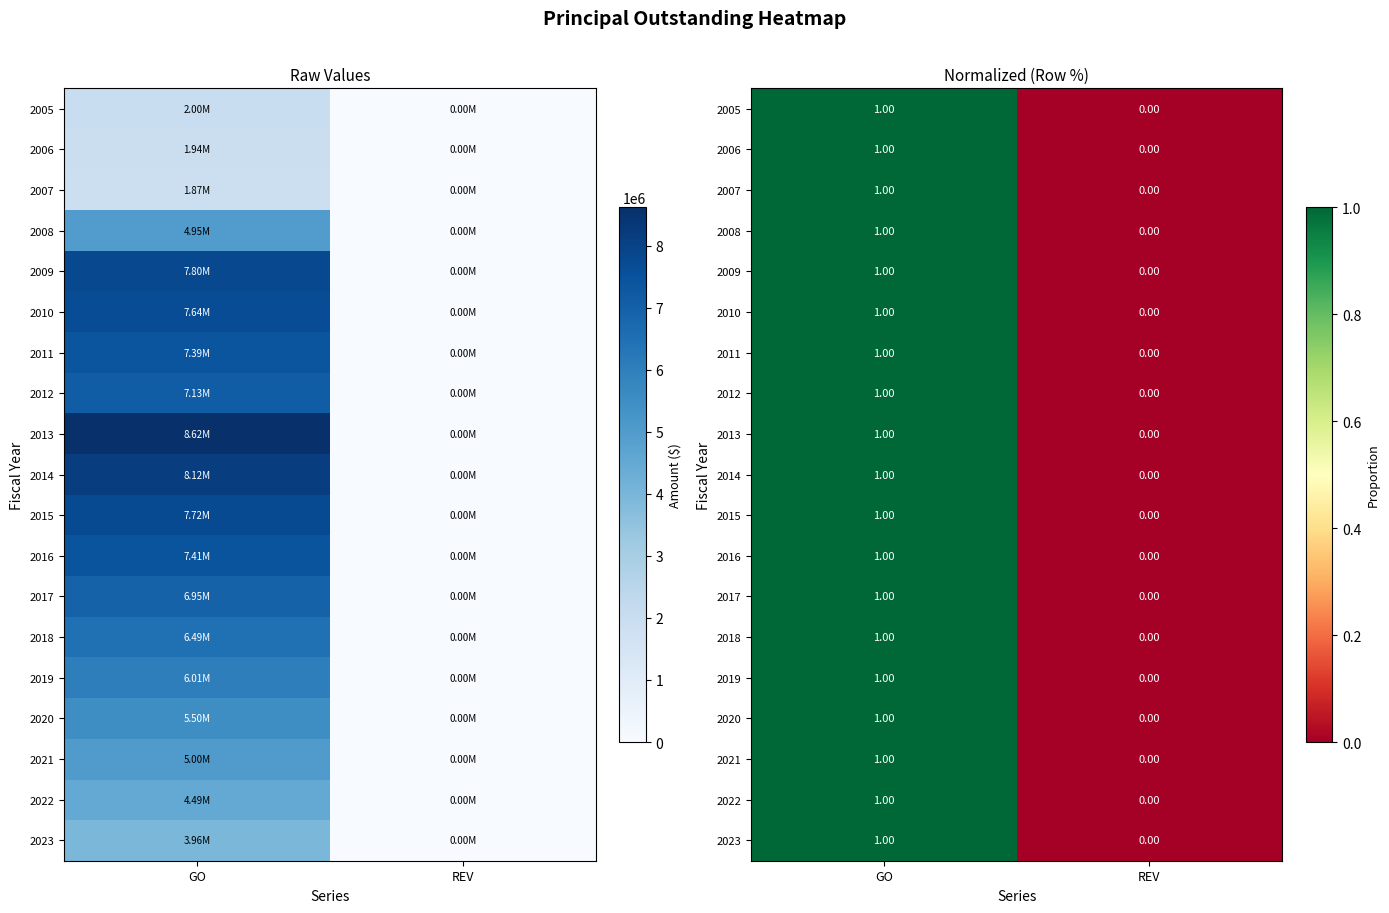

Which label corresponds to the largest value in the chart?

GO